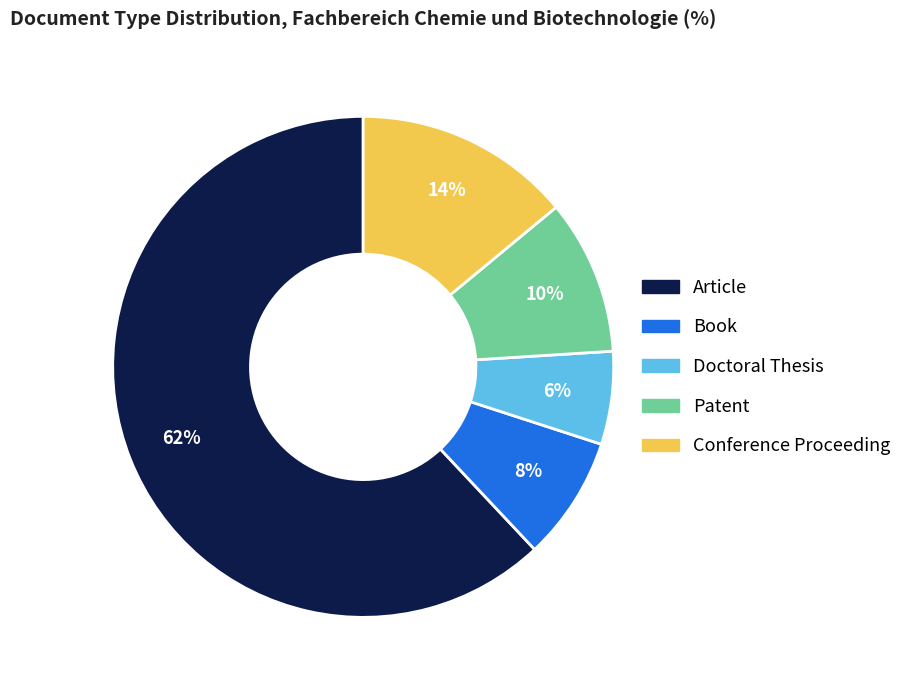

Between Article and Doctoral Thesis, which is larger?

Article